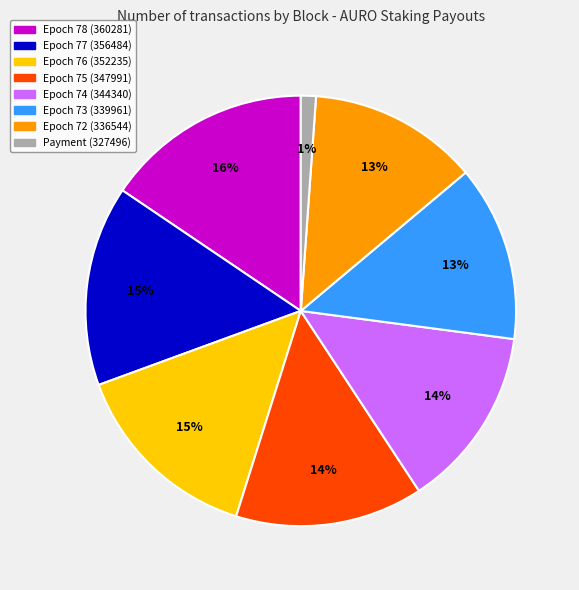

Between Epoch 75 (347991) and Epoch 73 (339961), which is larger?

Epoch 75 (347991)